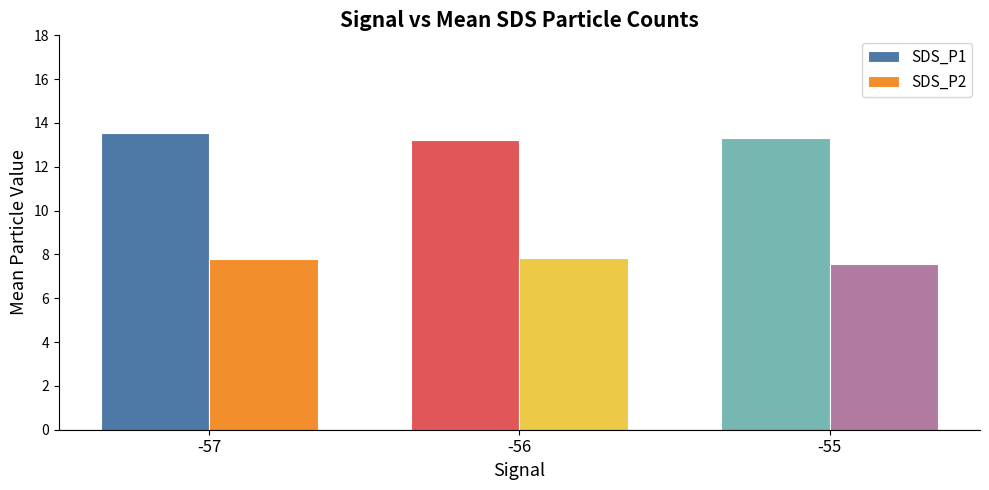

At which category does the chart reach its minimum across all series?

-55